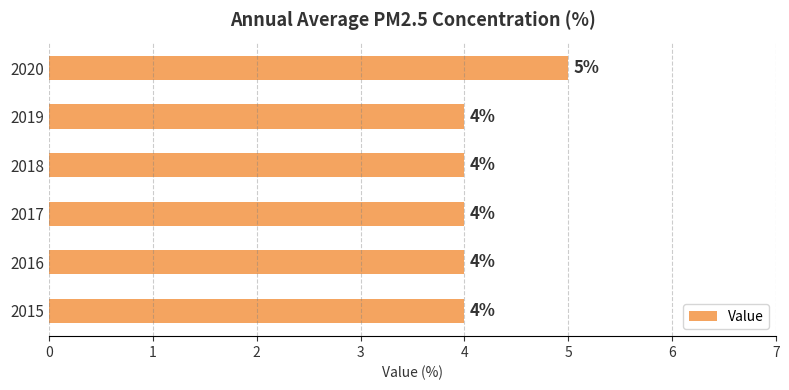

How many series are shown in this chart?

1